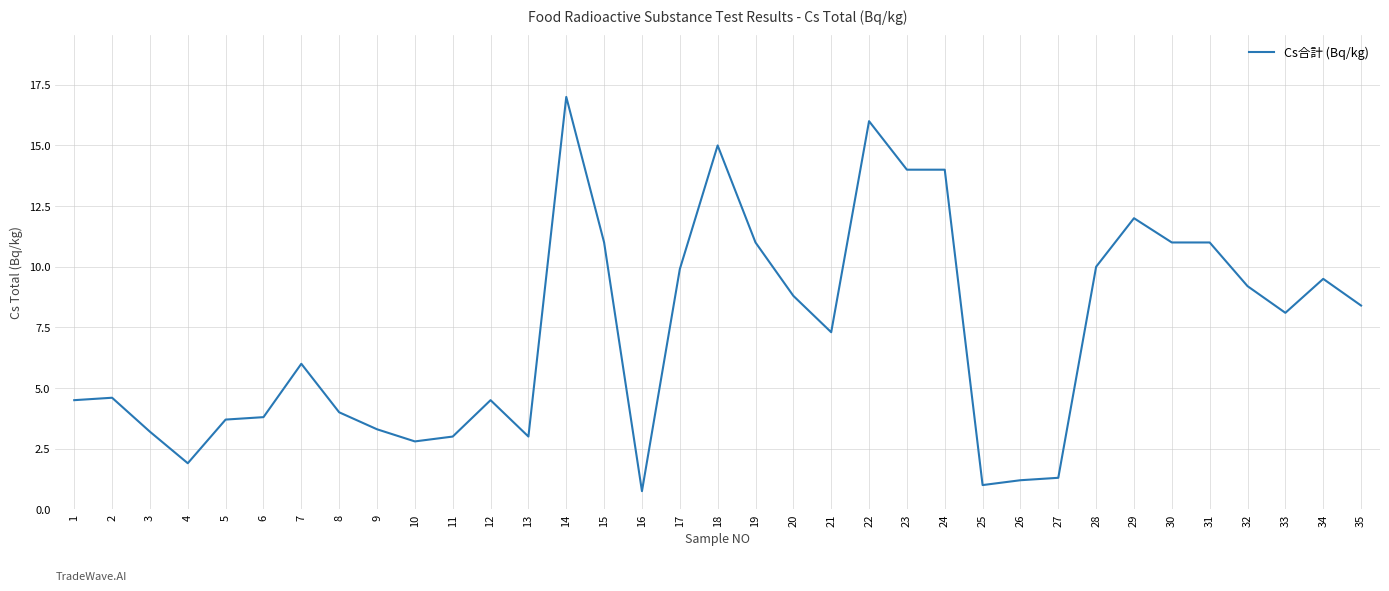

Where does the data first go above 7?

14